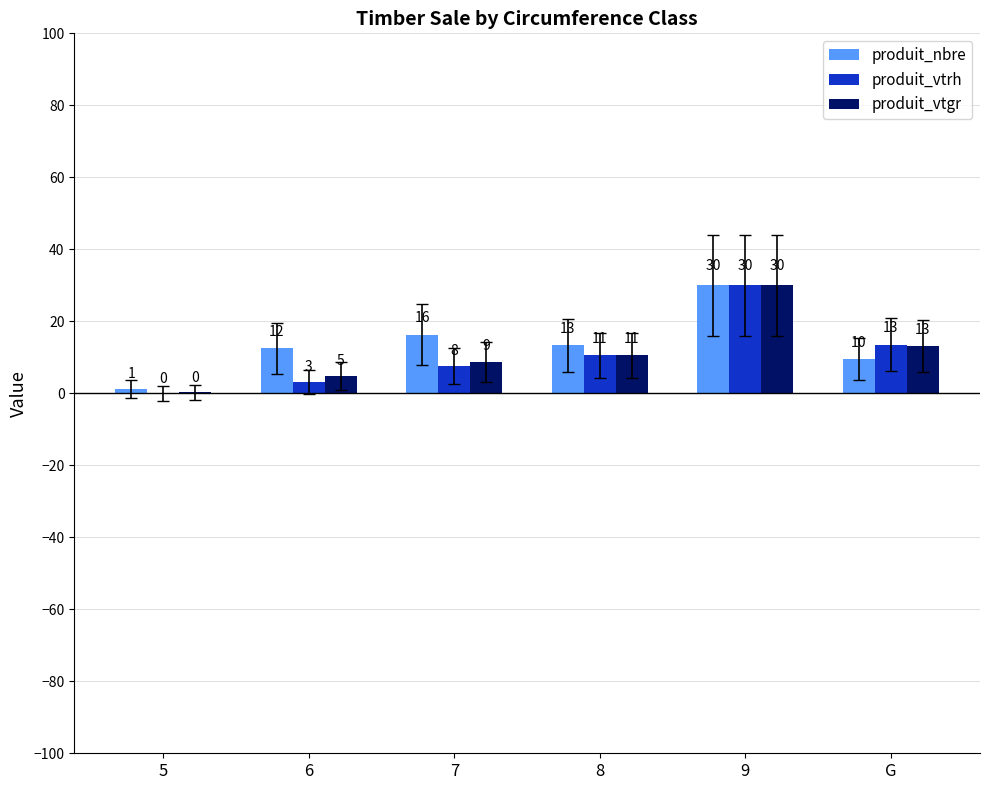

What are all the series names shown in the legend?

produit_nbre, produit_vtrh, produit_vtgr